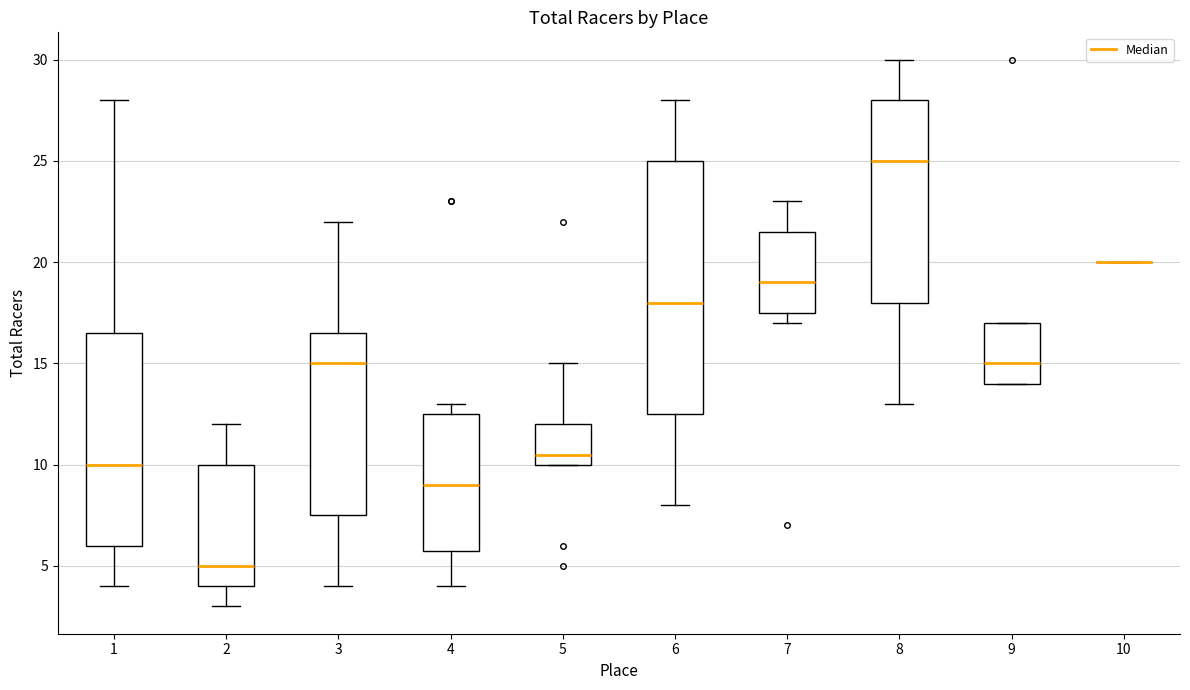

Where does the lower whisker of the box at x = 6 end on the y-axis? The values are not printed on the chart, so give them approximately, as read against the axis.

8.0